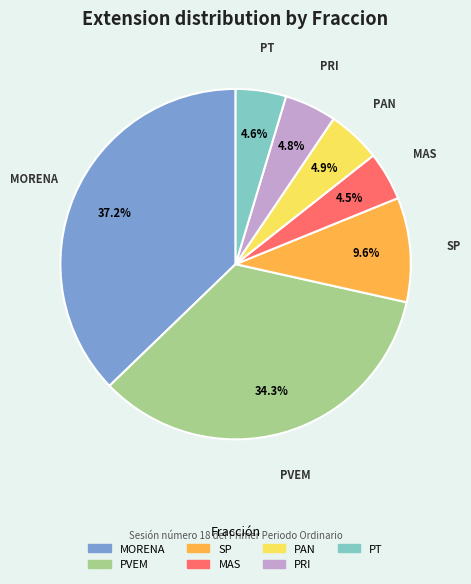

What is the total percentage of MAS and PAN?

9.4%